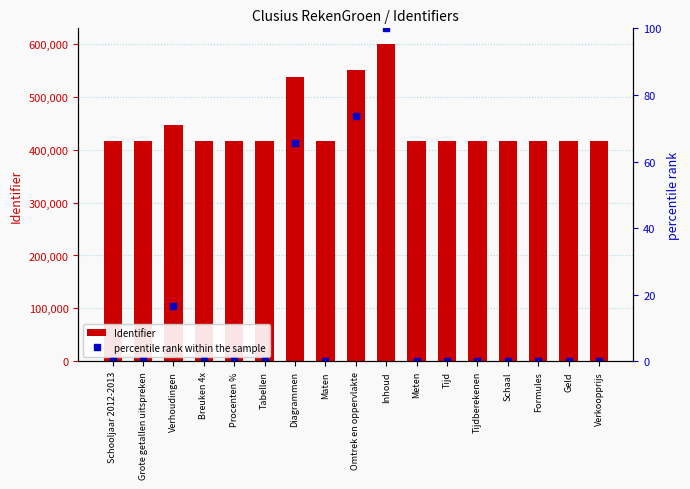

List the labels in order of Identifier value, largest first.

Inhoud, Omtrek en oppervlakte, Diagrammen, Verhoudingen, Grote getallen uitspreken, Geld, Formules, Breuken 4x, Schaal, Tabellen, Tijdberekenen, Tijd, Meten, Maten, Verkoopprijs, Procenten %, Schooljaar 2012-2013